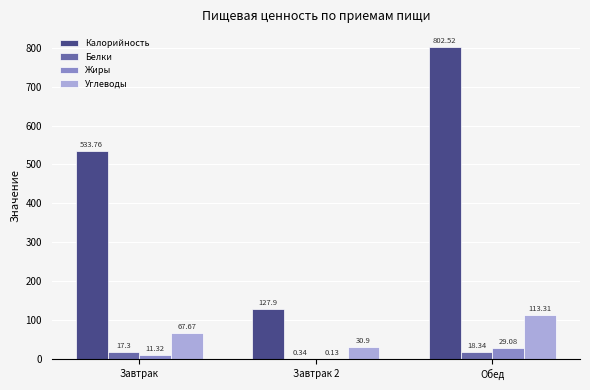

What is the maximum value shown in the chart?

802.5